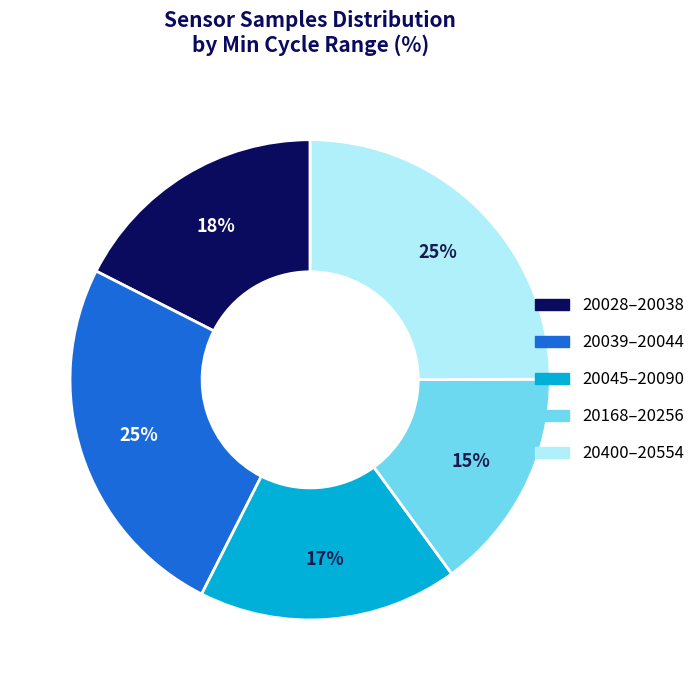

Does any single category account for the majority?

No